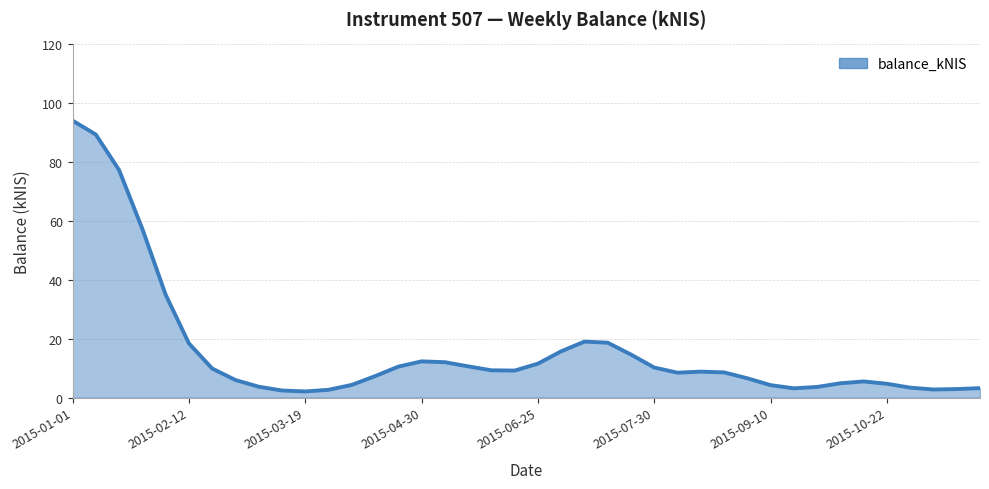

What is the greatest value displayed?

94.1